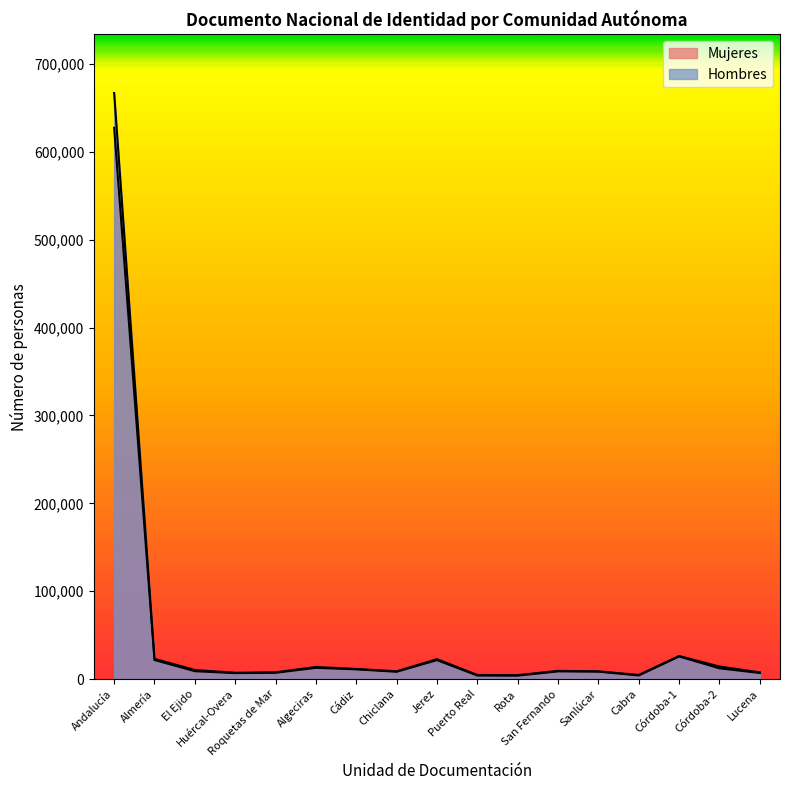

Where is Hombres nearest to the value 335717?

Córdoba-1